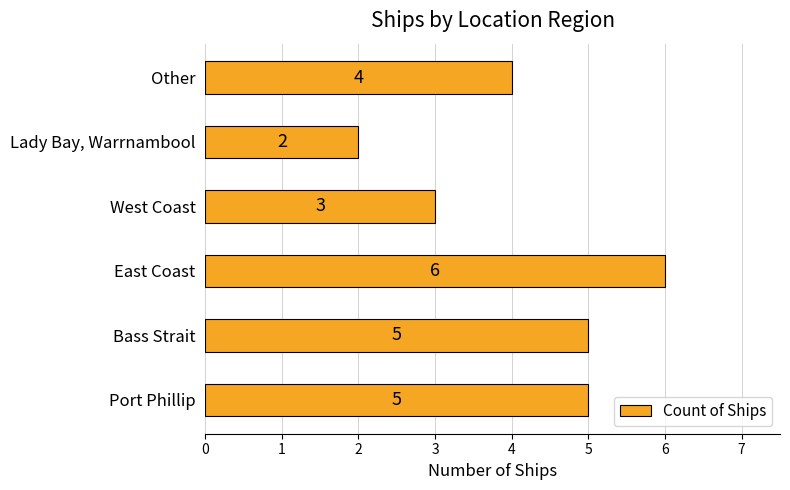

Reading top to bottom, transcribe all the data shown in this chart.

4	2	3	6	5	5